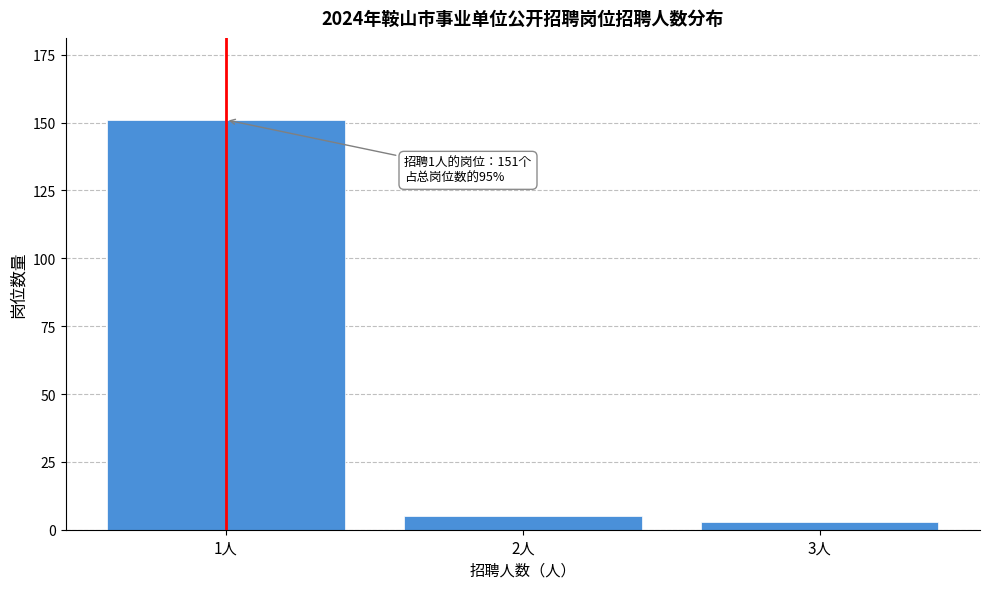

Reading left to right, extract all data points from this chart.

151	5	3